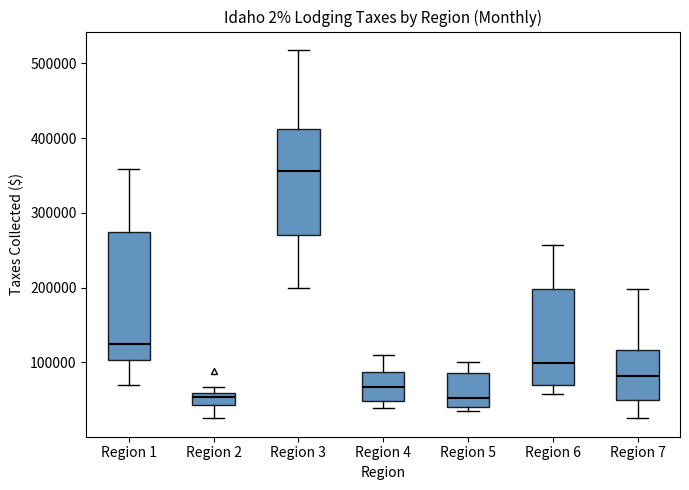

Where does the upper whisker of the box for Region 3 end on the y-axis? The values are not printed on the chart, so give them approximately, as read against the axis.

520000